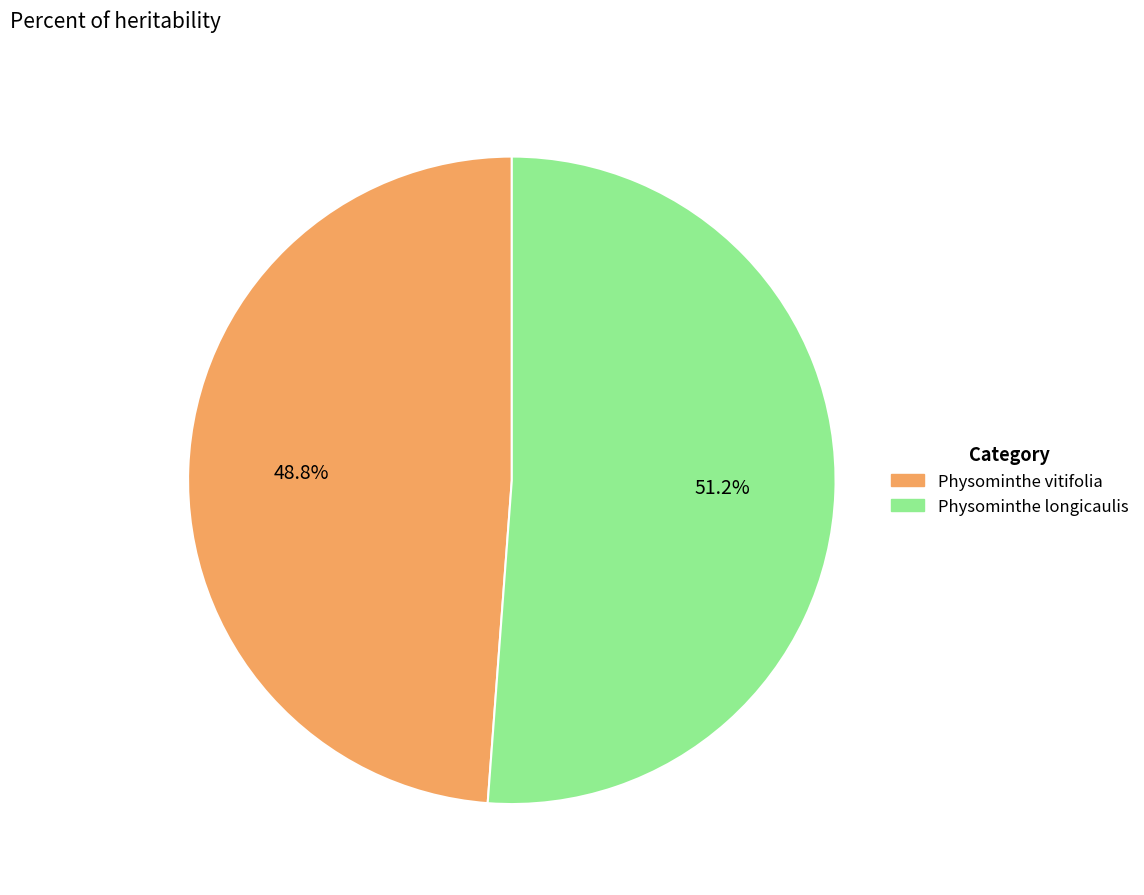

Does Physominthe vitifolia account for over 50% of the chart?

No